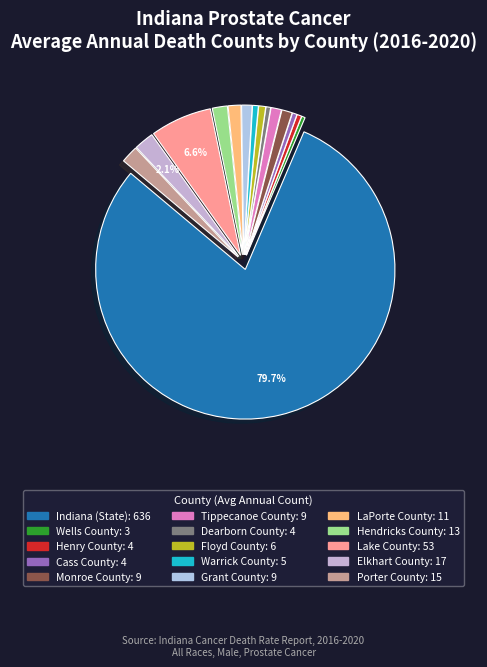

Which slice represents more than half of the pie?

Indiana (State)